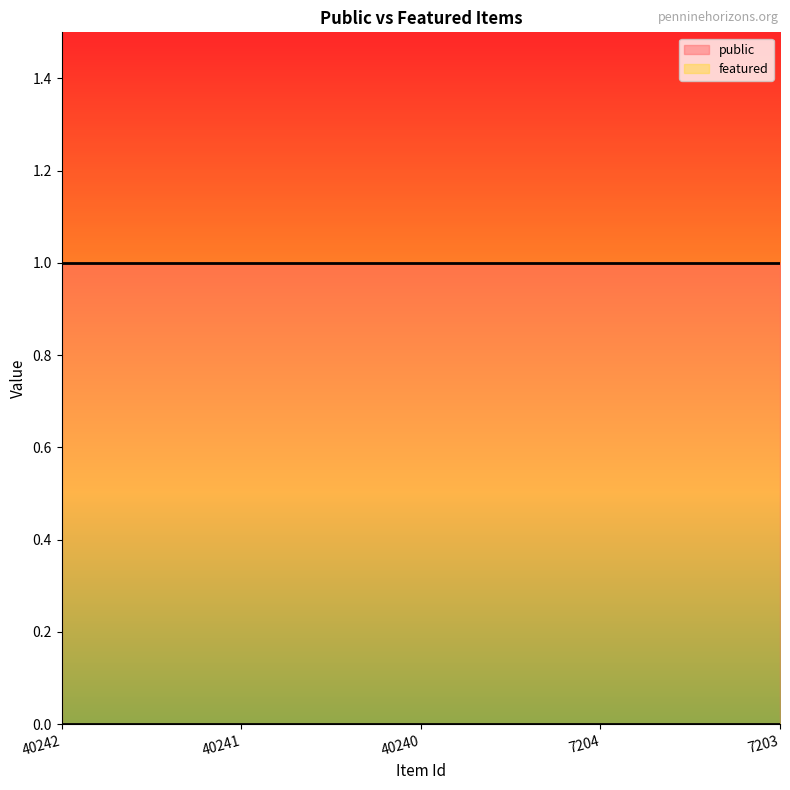

At which category is the sum across all series the highest?

40242